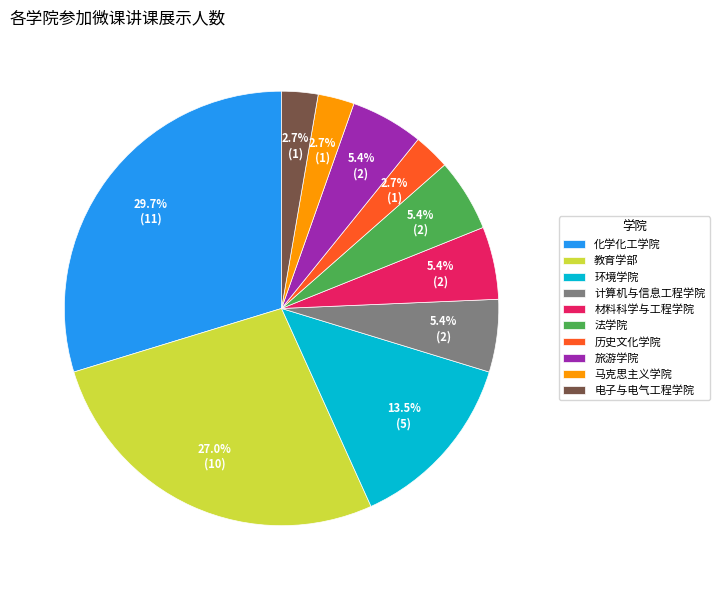

Is there any slice that represents more than half of the pie?

No